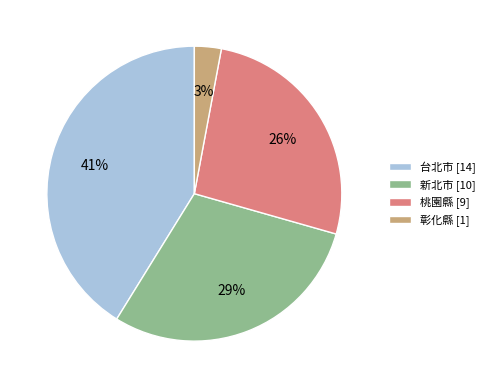

Is there a majority slice in this chart?

No